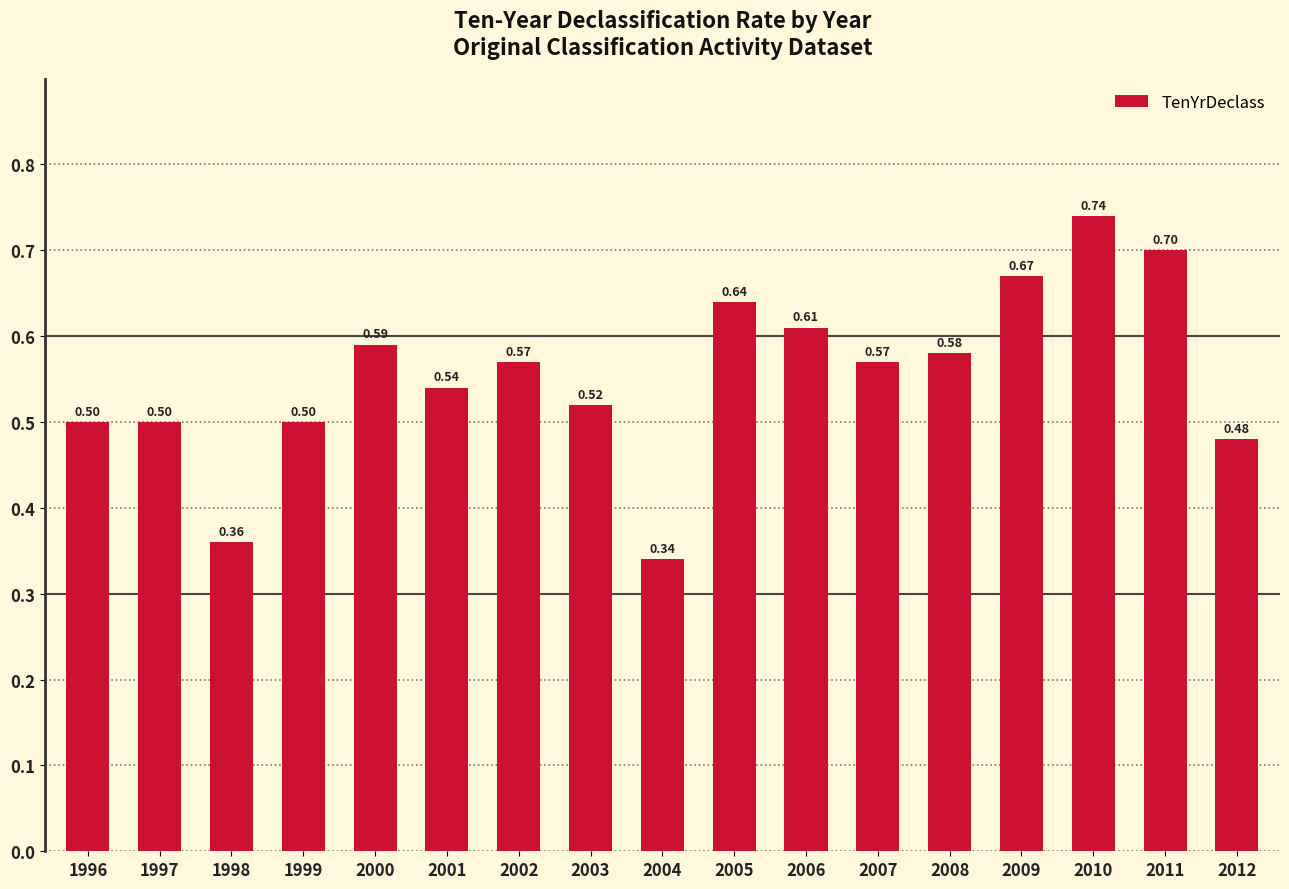

Is it true that the value at 1996 is 0.3?

False